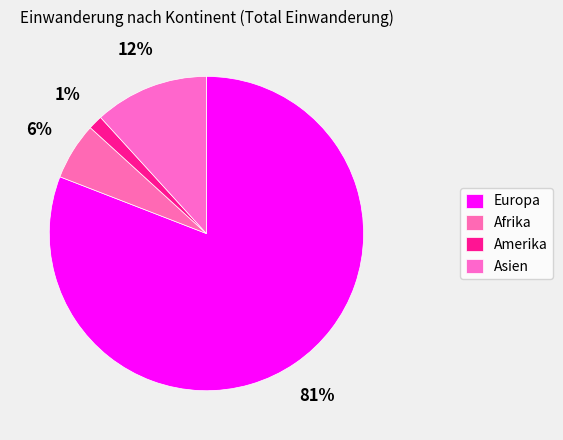

To the nearest percent, what percentage of the pie is Asien?

12%